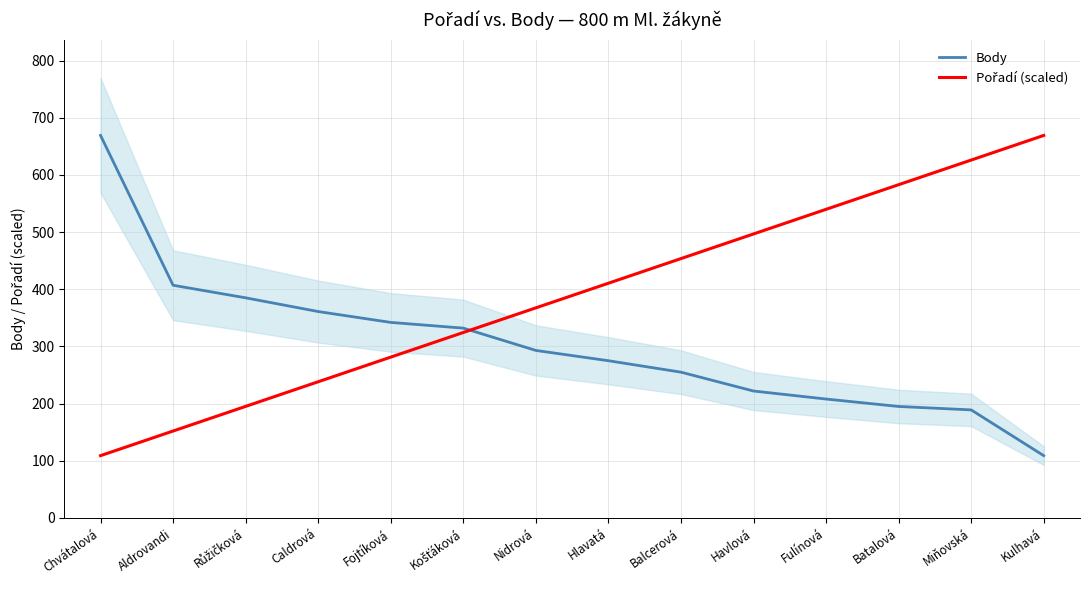

How many times do Pořadí (scaled) and Body cross each other?

1